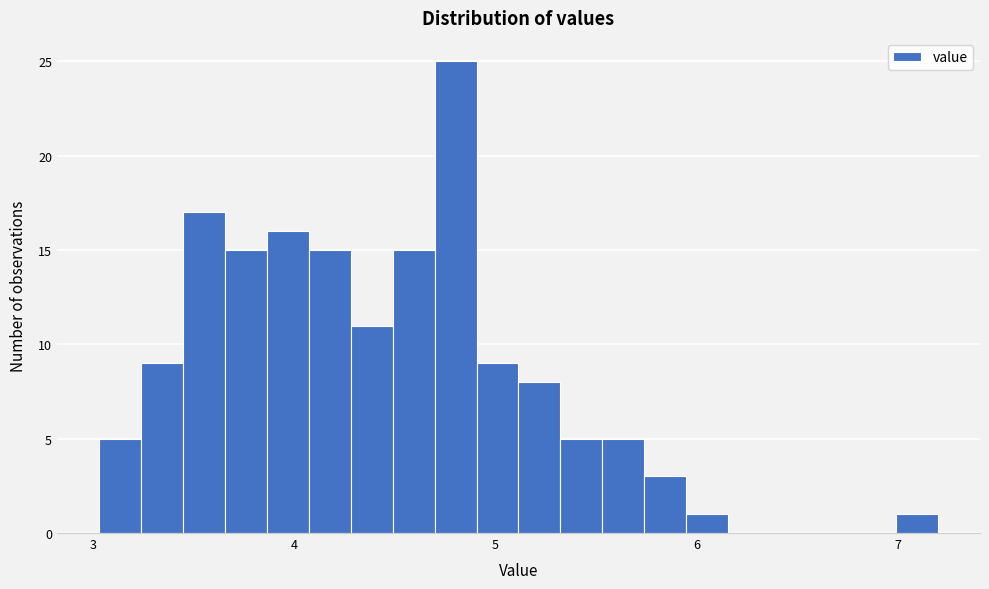

Read against the x-axis, roughly where is the centre of the tallest bar?

4.8